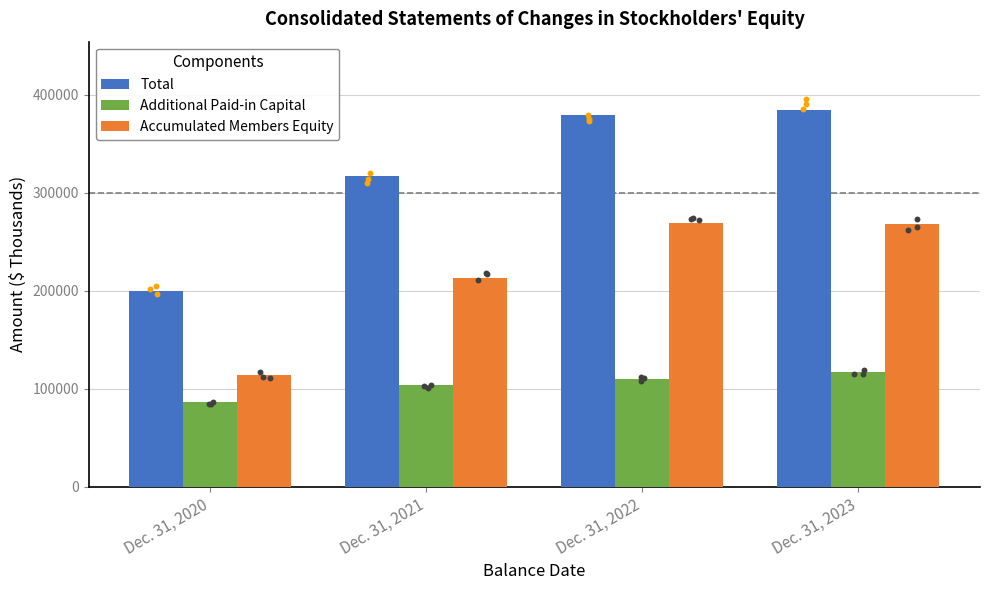

Is the value of Additional Paid-in Capital at Dec. 31, 2023 greater than the value of Accumulated Members Equity at Dec. 31, 2022?

No